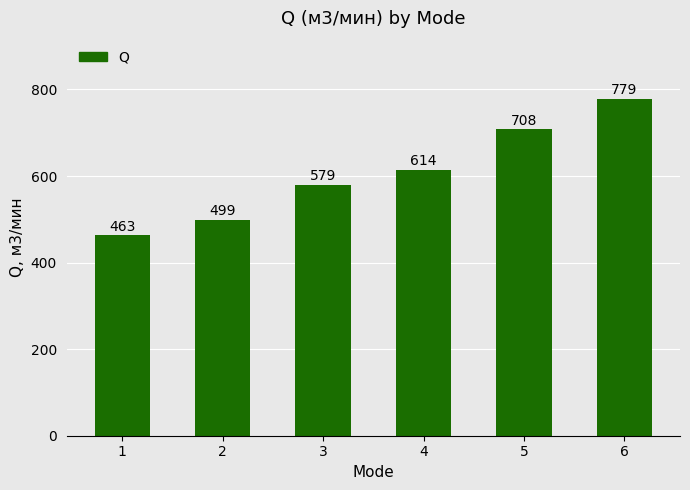

At which category does the chart reach its minimum across all series?

1